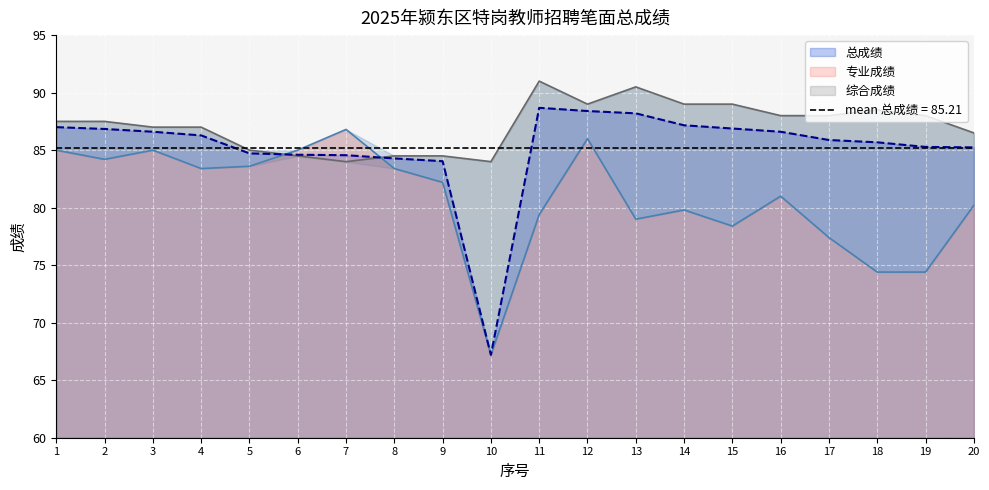

At which category is the sum across all series the highest?

12